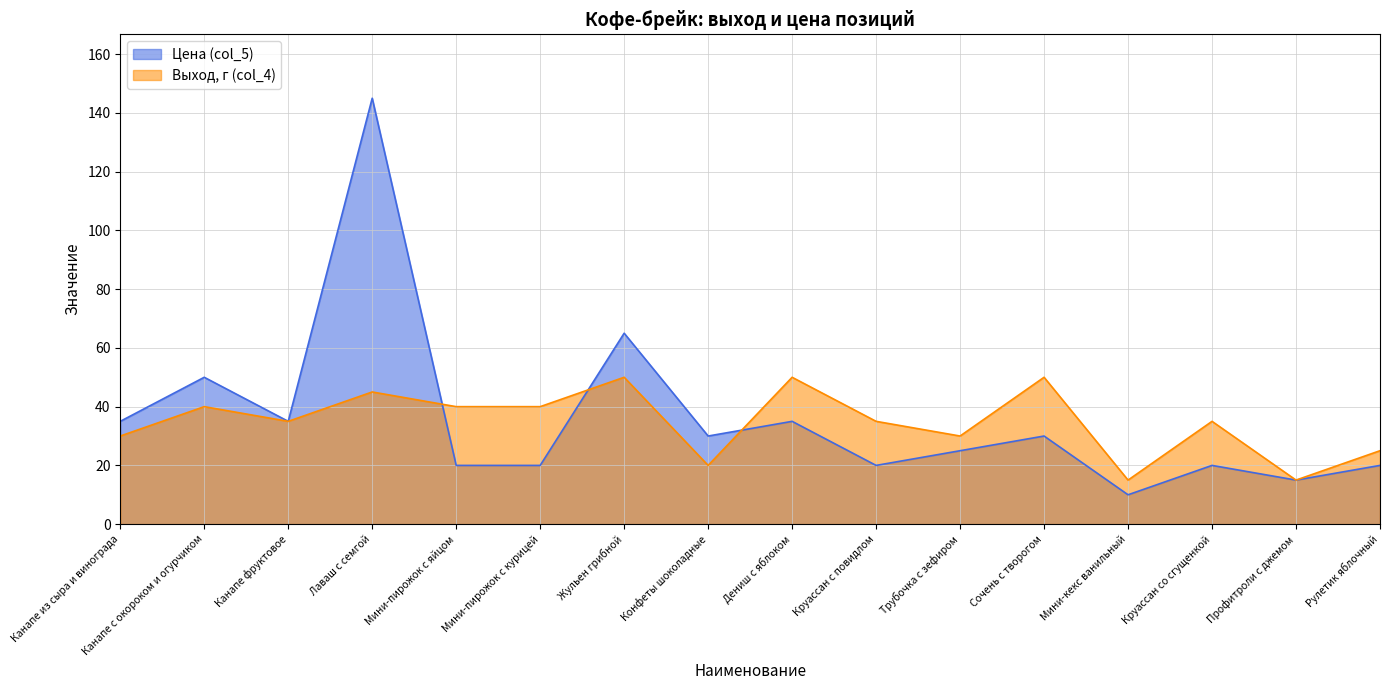

What is the total value across all series at Жульен грибной?

115